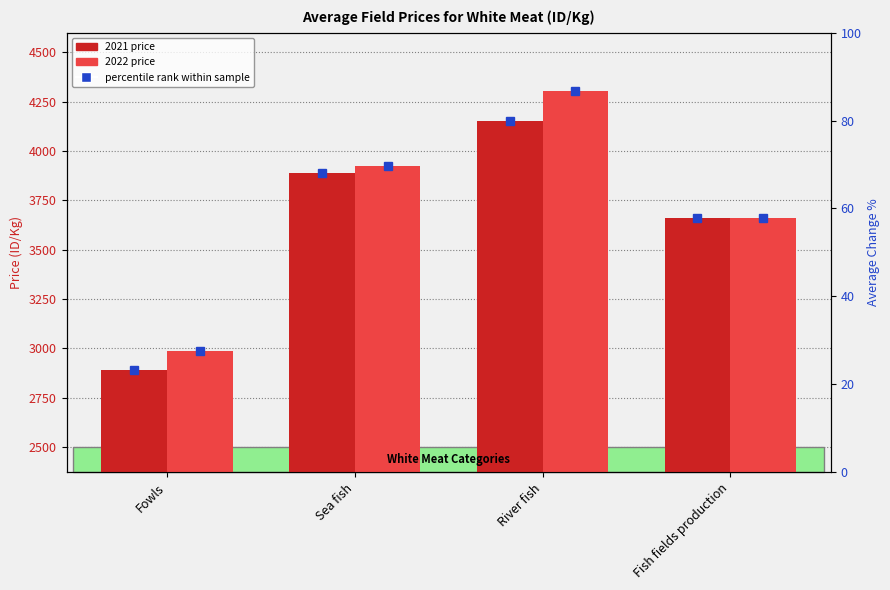

What position from the left is River fish?

3